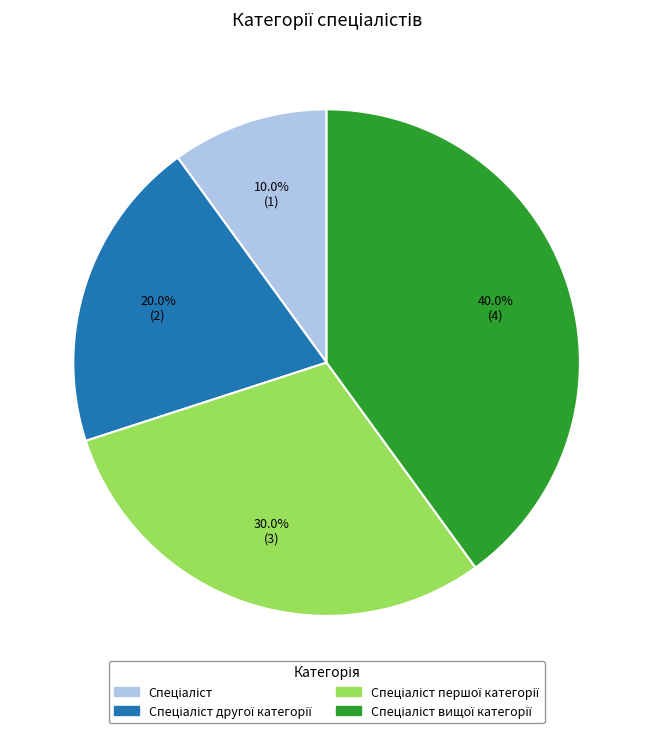

Is there any slice that represents more than half of the pie?

No